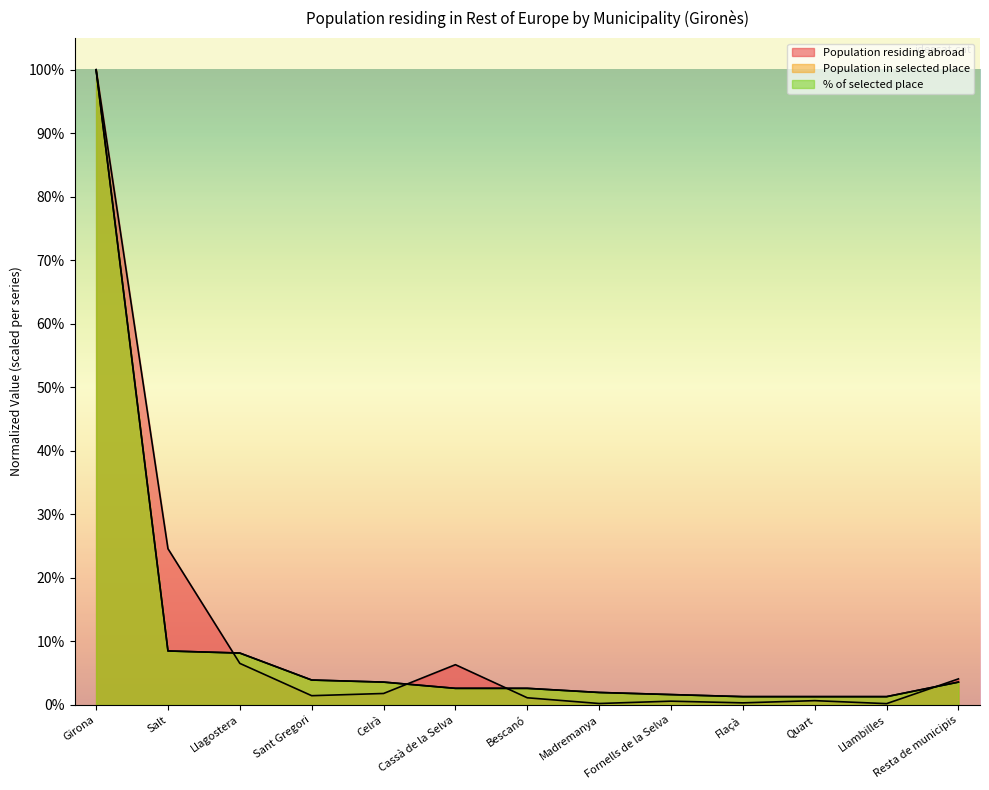

Reading right to left, what are all the values shown in this chart?

Population residing abroad: 0.0	0.0	0.0	0.0	0.0	0.0	0.0	0.1	0.0	0.0	0.1	0.2	1.0
Population in selected place: 0.0	0.0	0.0	0.0	0.0	0.0	0.0	0.0	0.0	0.0	0.1	0.1	1.0
% of selected place: 0.0	0.0	0.0	0.0	0.0	0.0	0.0	0.0	0.0	0.0	0.1	0.1	1.0